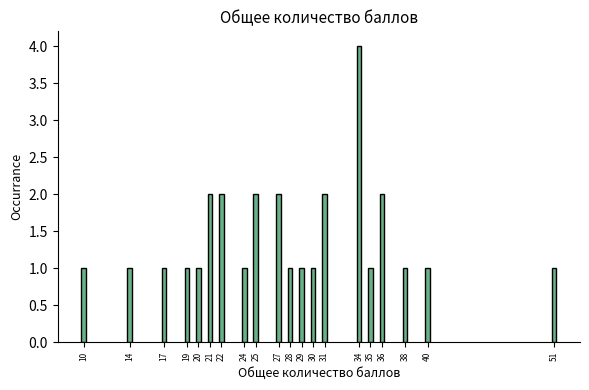

Reading left to right, transcribe all the data shown in this chart.

1	1	1	1	1	2	2	1	2	2	1	1	1	2	4	1	2	1	1	1